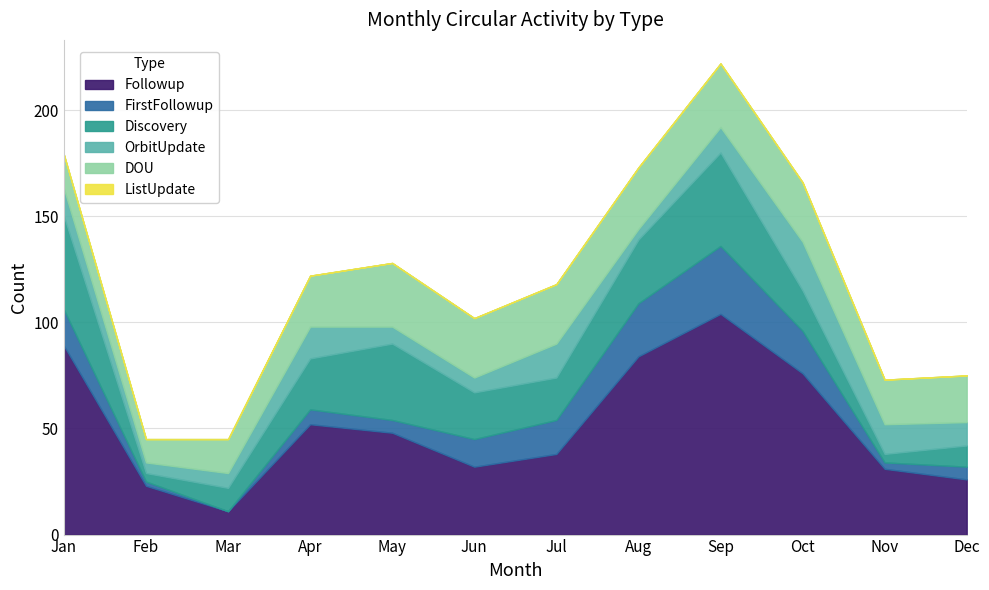

Rank the series at Apr from lowest to highest value.

ListUpdate, FirstFollowup, OrbitUpdate, Discovery, DOU, Followup